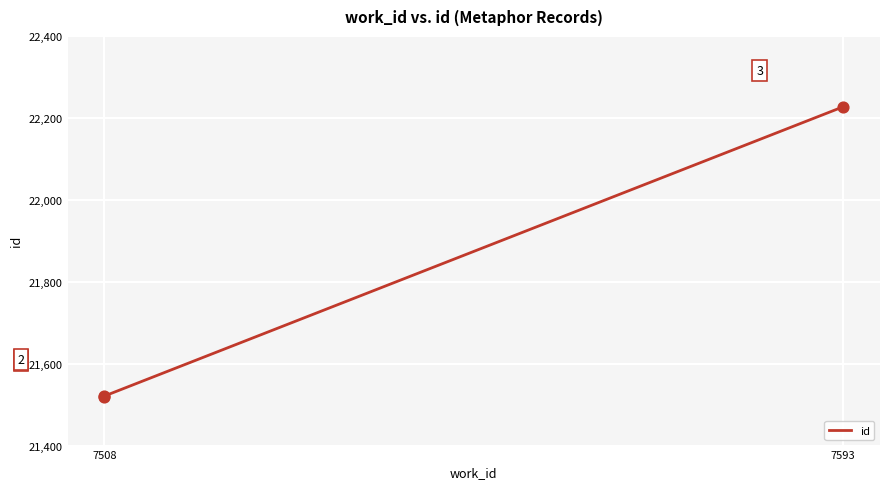

What is the ratio of the value at 7593 to the value at 7508?

1.0